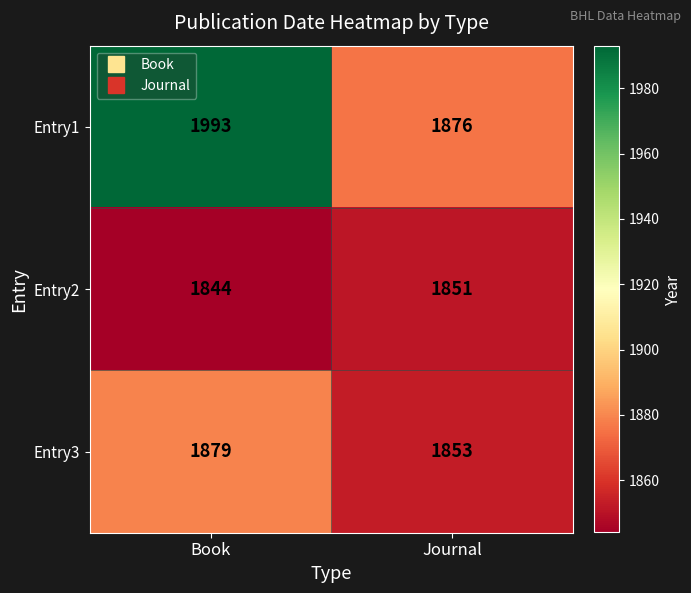

At which category is the sum across all series the highest?

Book